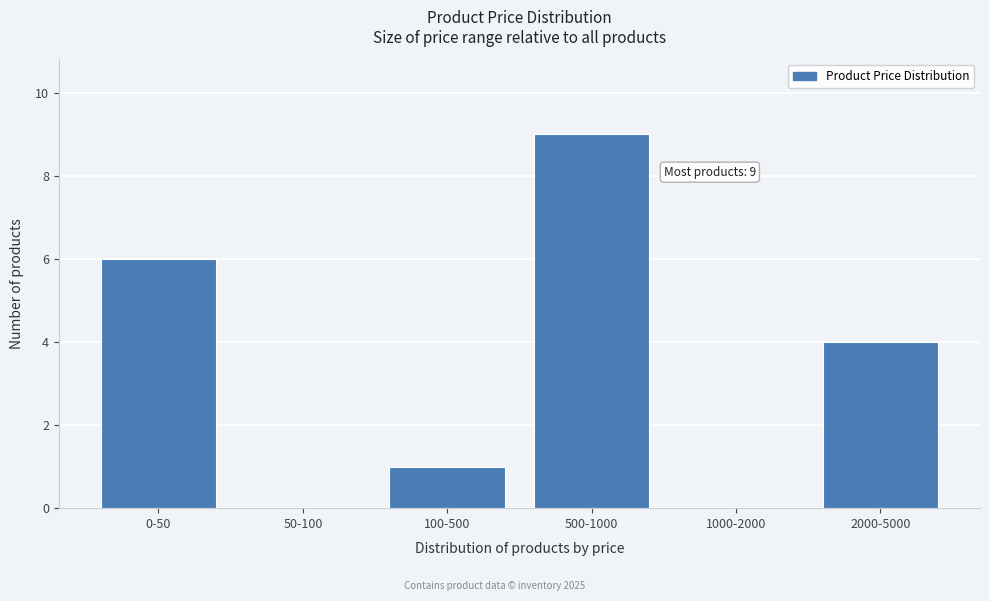

Reading right to left, extract all data points from this chart.

2000-5000=4	1000-2000=0	500-1000=9	100-500=1	50-100=0	0-50=6